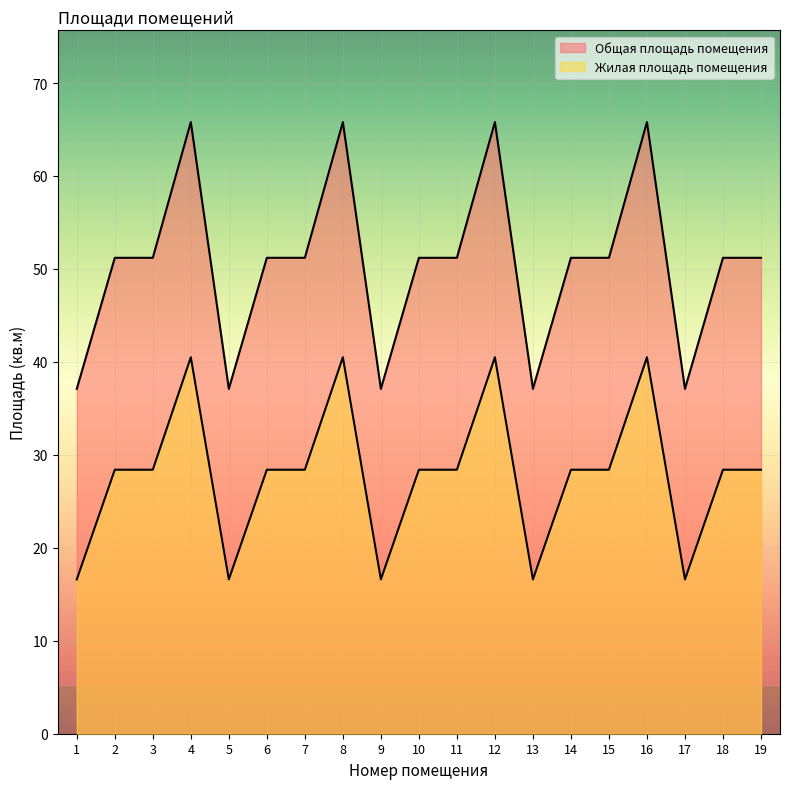

What is the value of the Общая площадь помещения point at the 6th from the left?

51.2